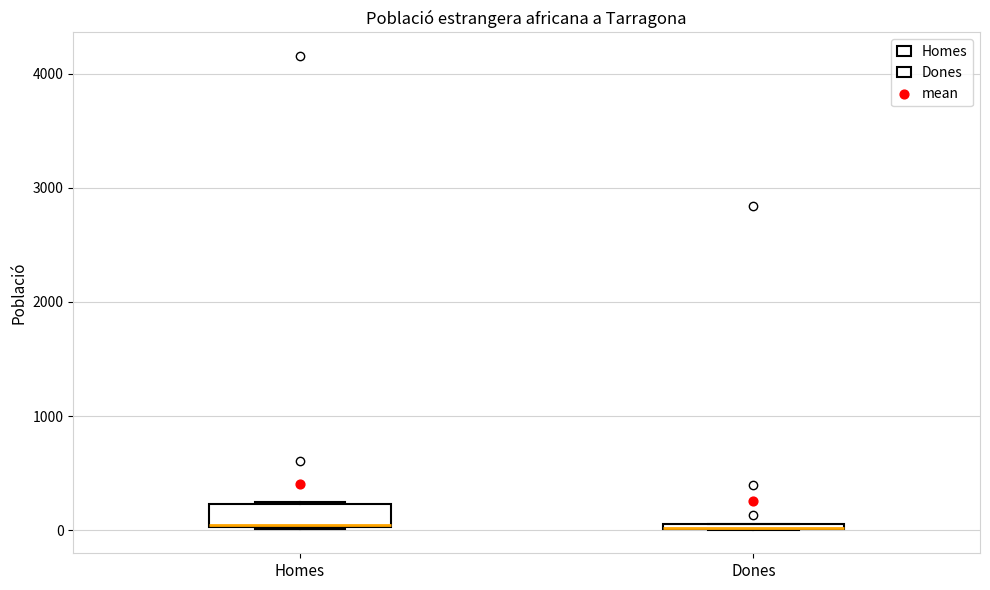

Where is the lower edge of the box for Dones on the y-axis? The values are not printed on the chart, so give them approximately, as read against the axis.

0